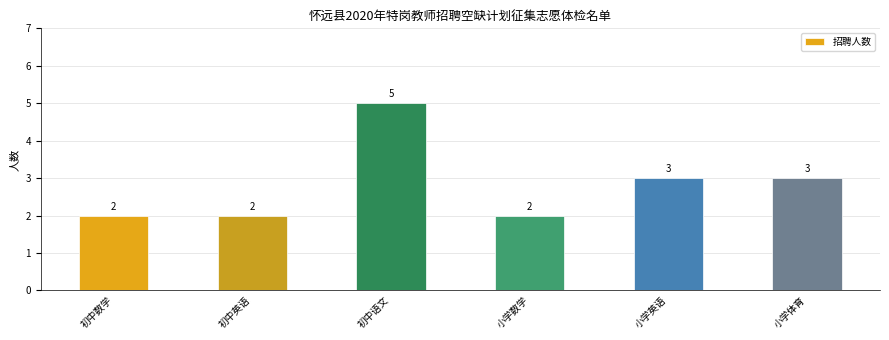

How many values are between 2 and 3?

5